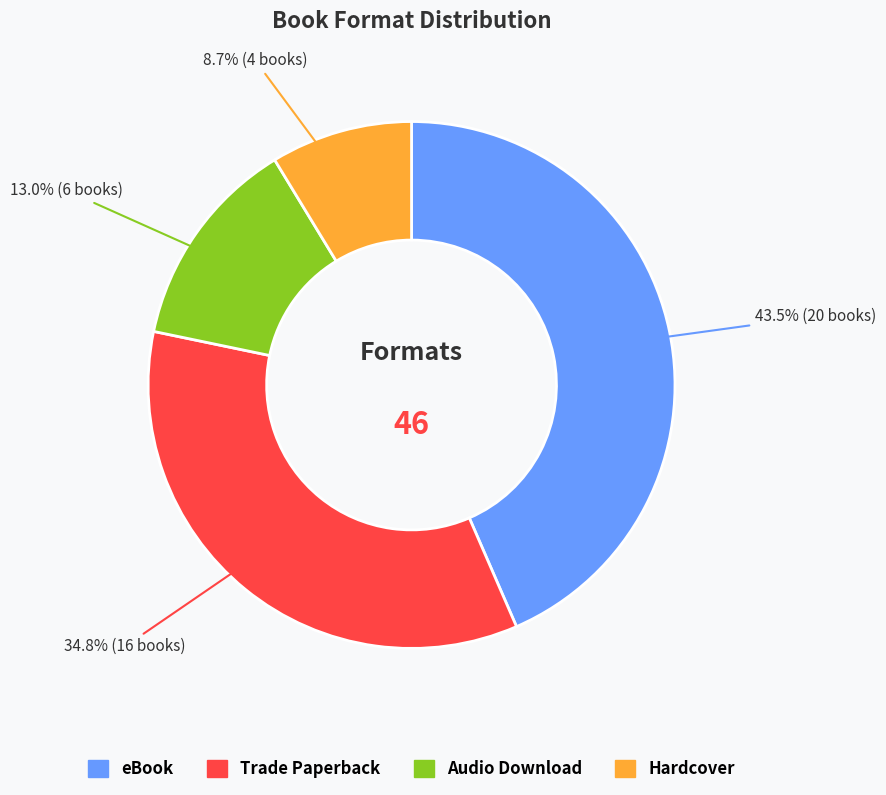

To the nearest percent, what is the difference between the Trade Paperback and eBook slice percentages?

9%